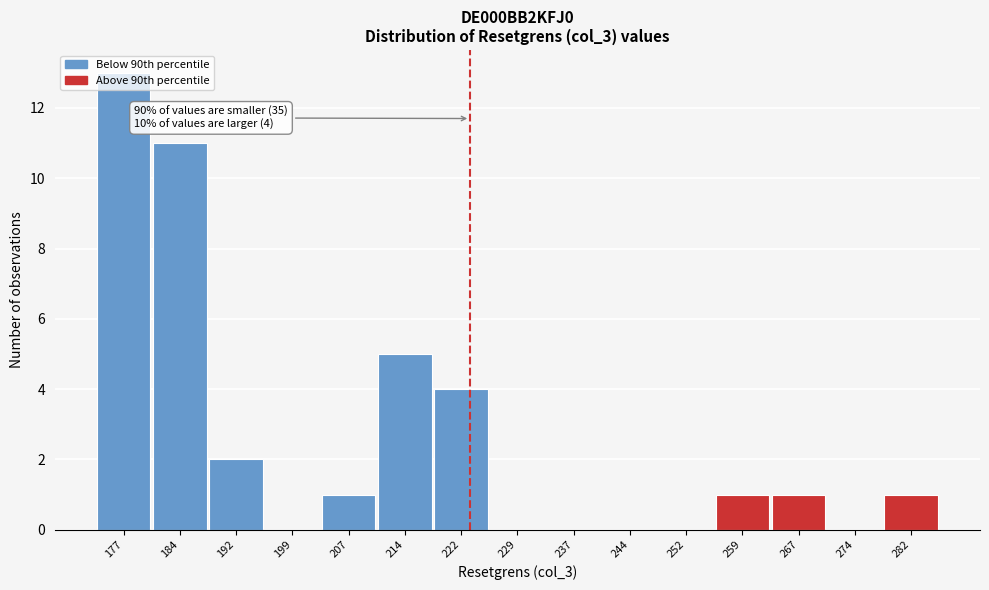

What is the maximum value shown in the chart?

13